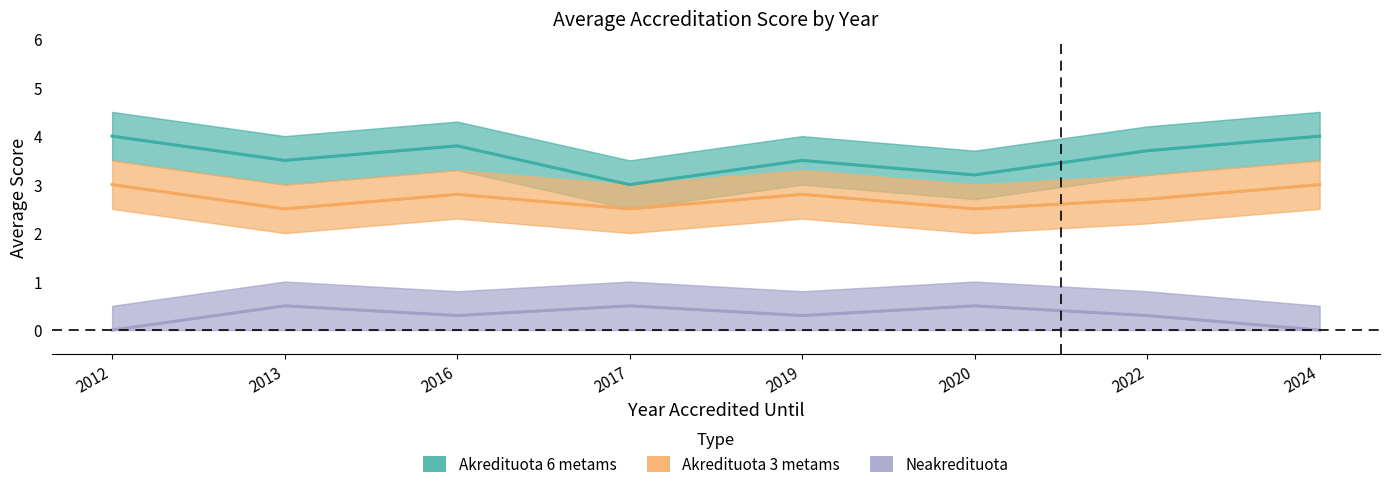

True or false: Neakredituota and Akredituota 3 metams cross at least once.

False